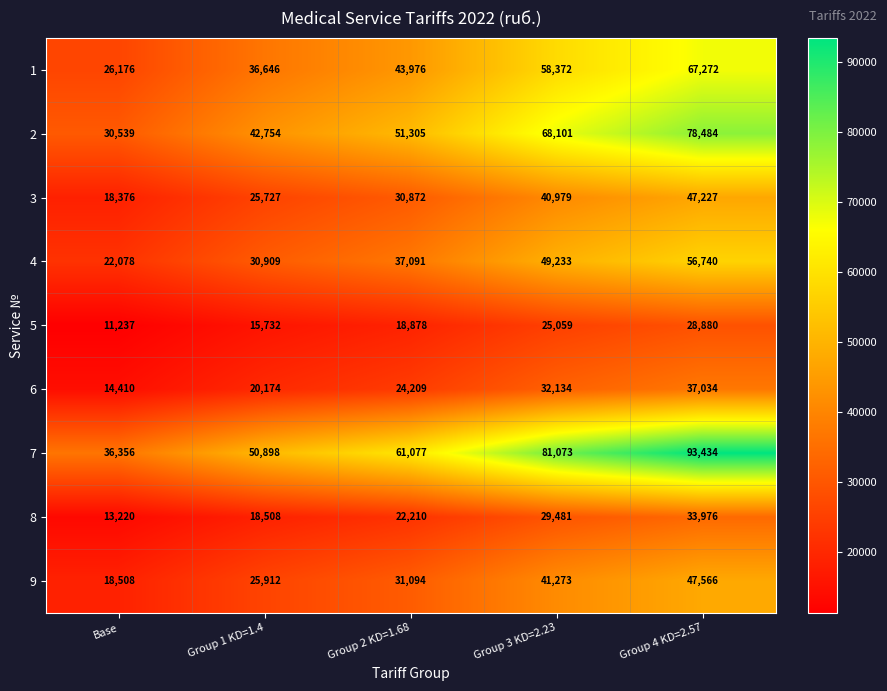

What is the spread (max minus min) of values at Group 4 KD=2.57?

64554